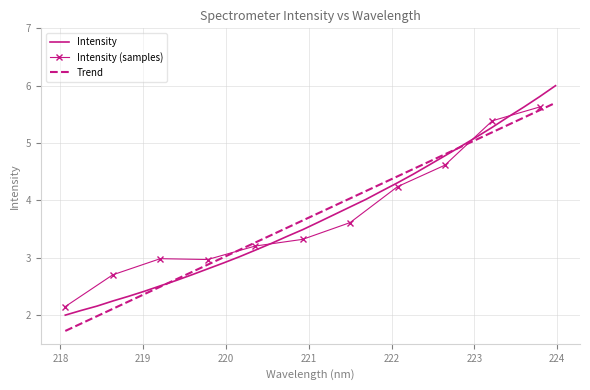

What is the difference between the second highest and minimum values?

3.8